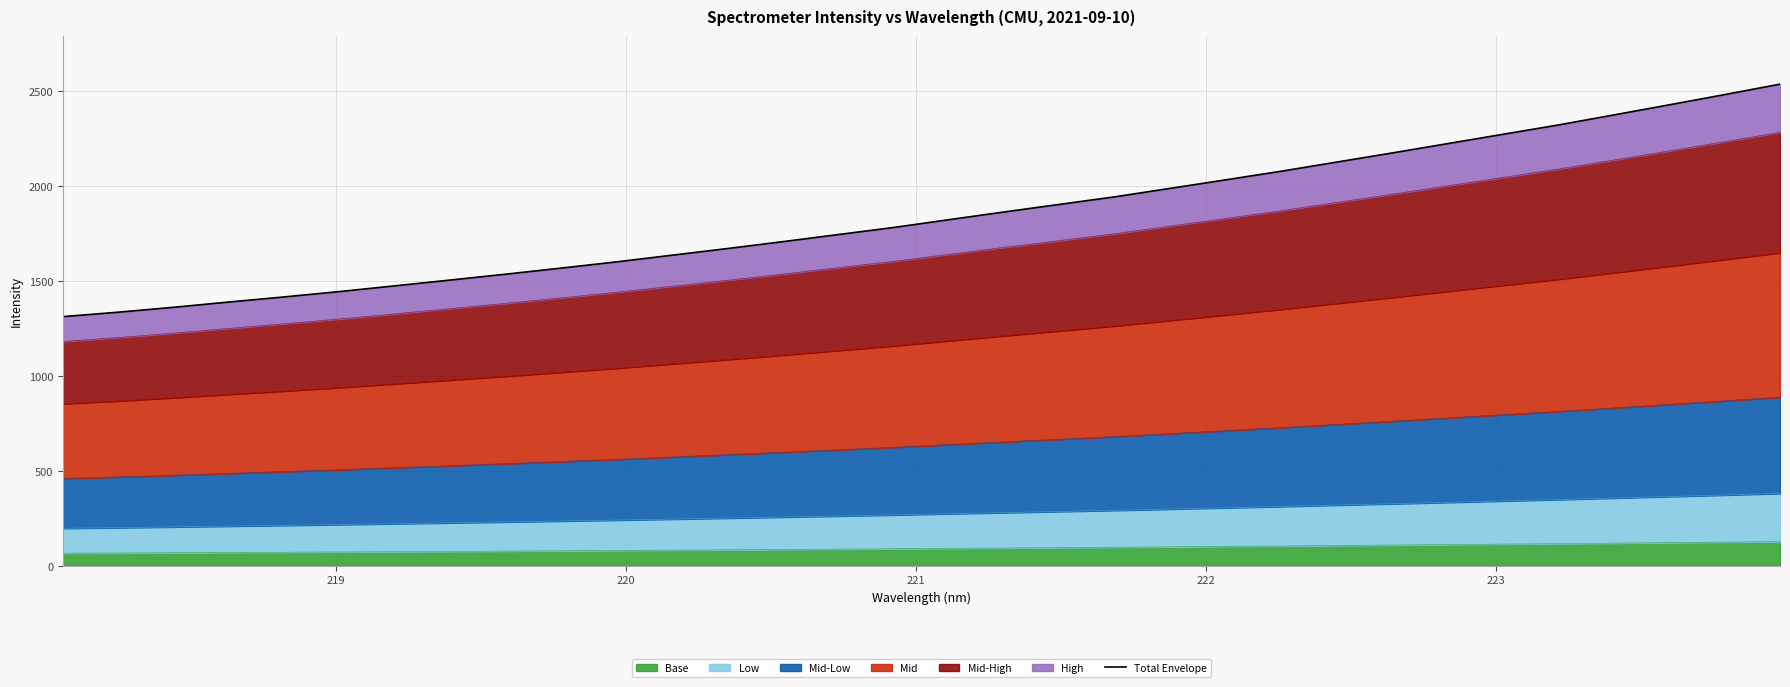

What is the highest value of the Base series?

126.9